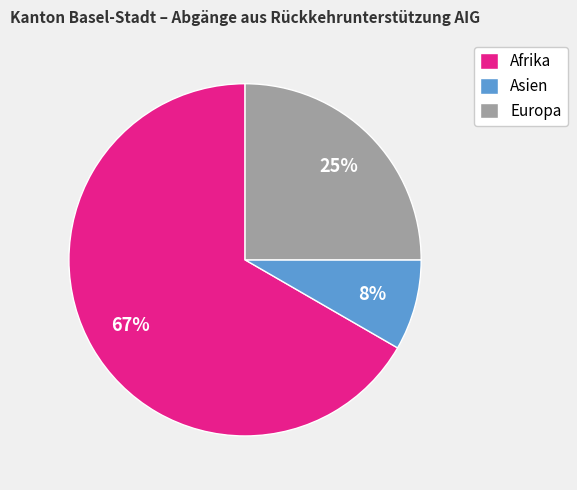

How many slices are in this pie chart?

3